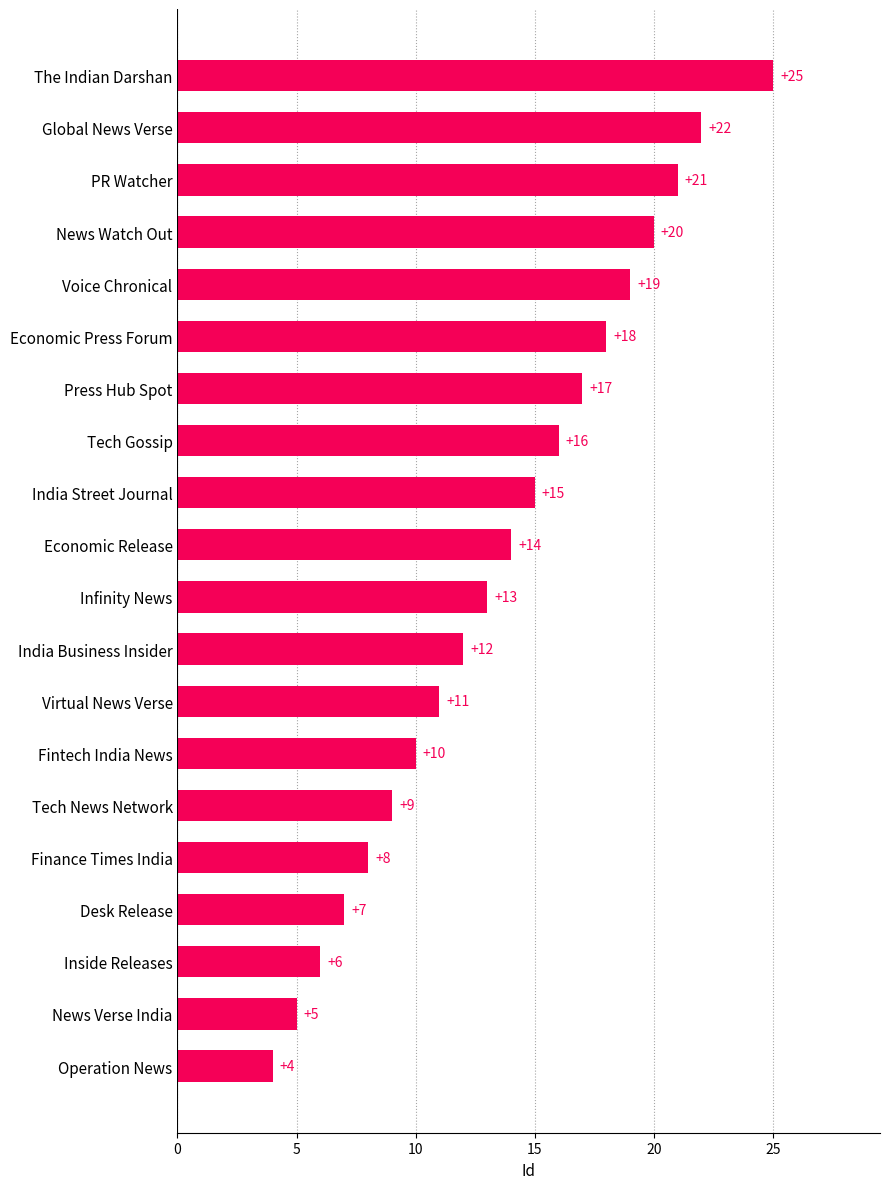

Reading bottom to top, transcribe all the data shown in this chart.

Operation News=4	News Verse India=5	Inside Releases=6	Desk Release=7	Finance Times India=8	Tech News Network=9	Fintech India News=10	Virtual News Verse=11	India Business Insider=12	Infinity News=13	Economic Release=14	India Street Journal=15	Tech Gossip=16	Press Hub Spot=17	Economic Press Forum=18	Voice Chronical=19	News Watch Out=20	PR Watcher=21	Global News Verse=22	The Indian Darshan=25